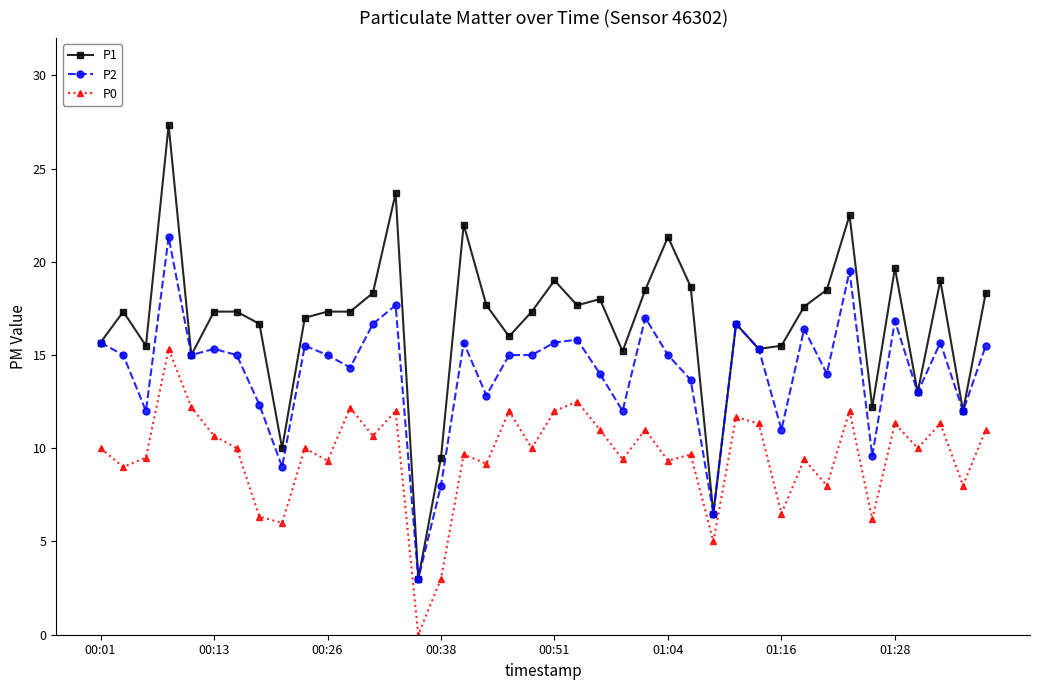

Which series has the largest range (max minus min)?

P1